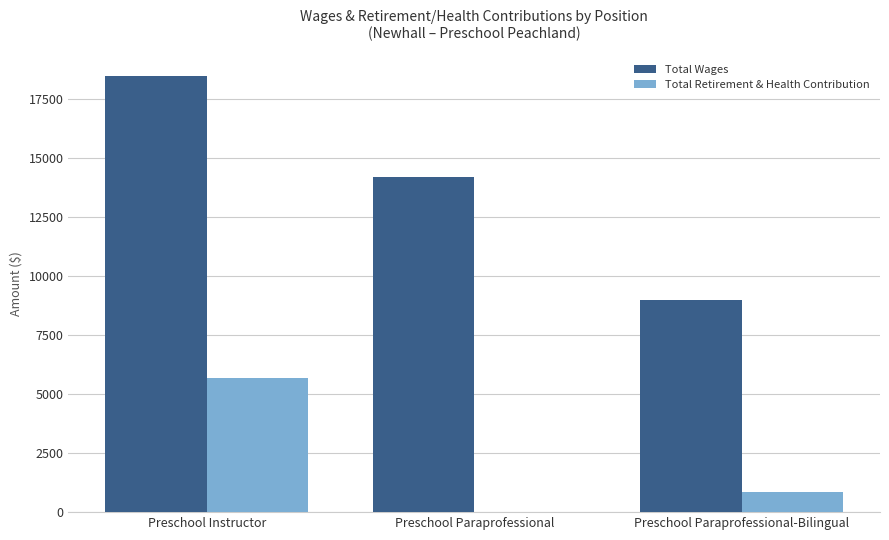

Where does the Total Wages series first go above 14191?

Preschool Instructor